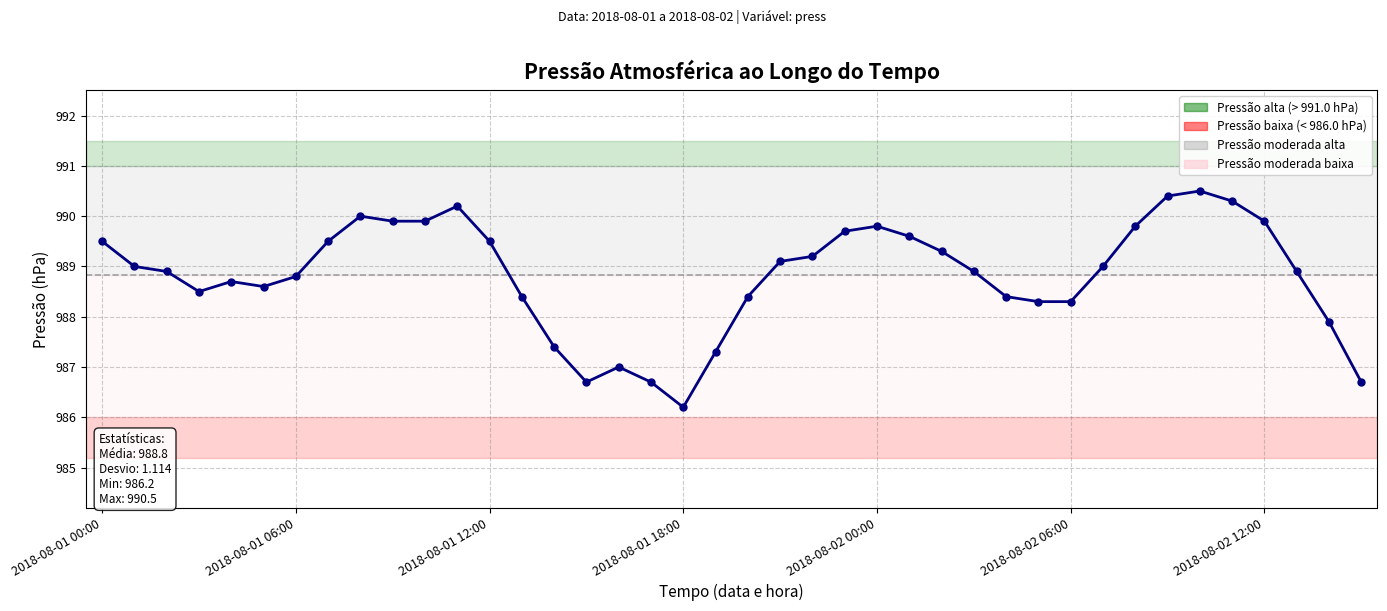

What is the sum of all values?

39553.1